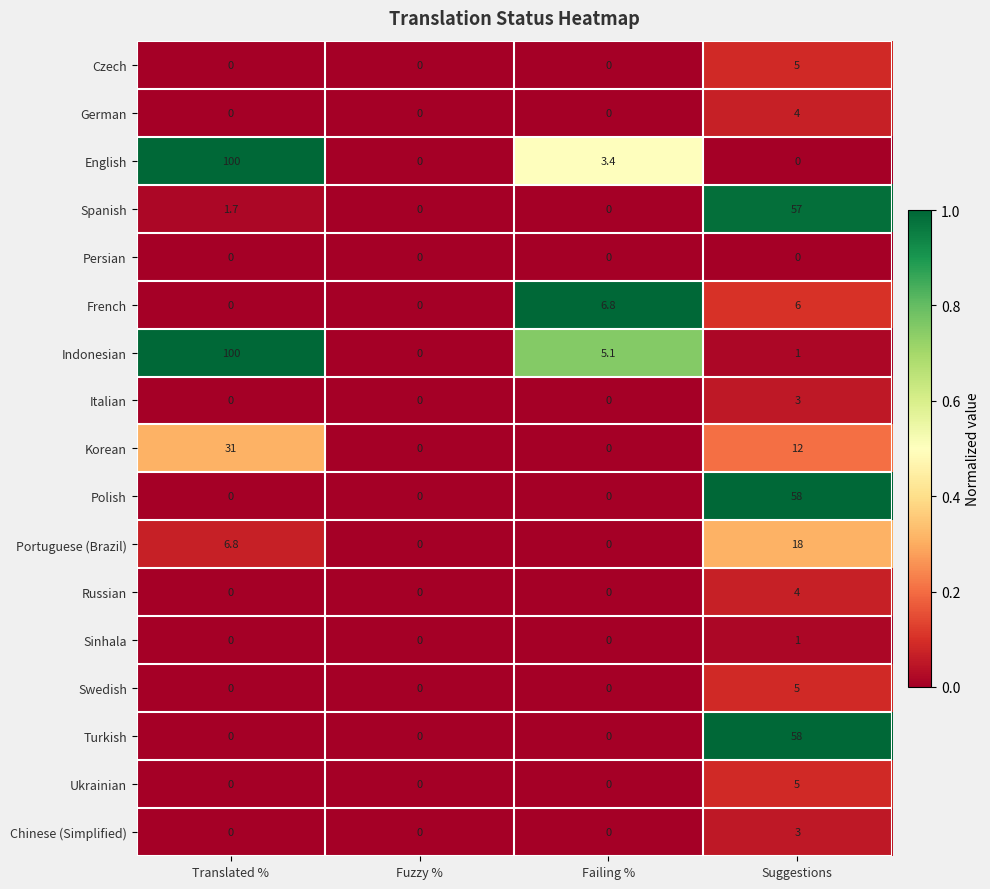

What is the difference between the Italian values at Suggestions and Failing %?

3.0